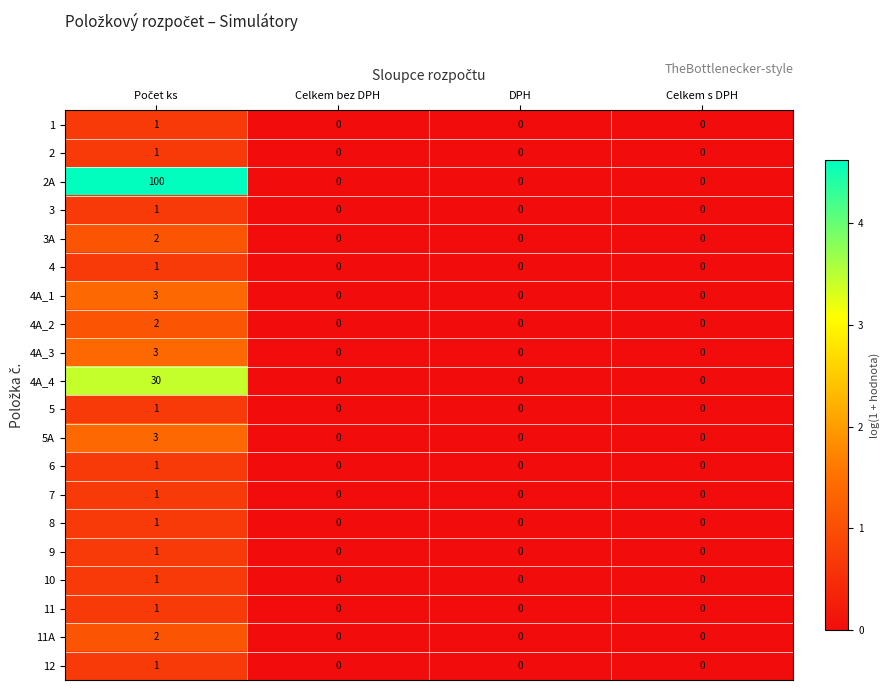

Which series has the largest total across all categories?

2A